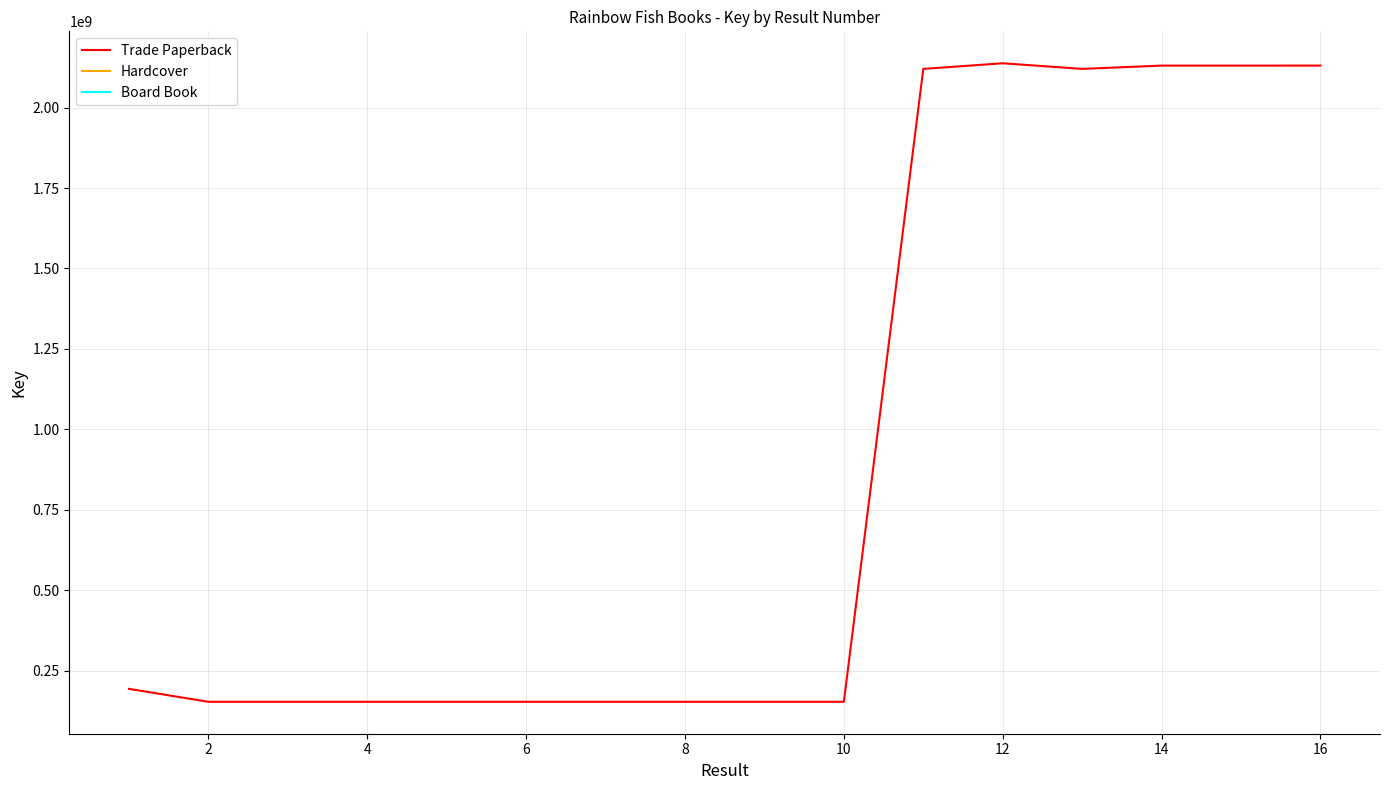

What are all the series names shown in the legend?

Trade Paperback, Hardcover, Board Book